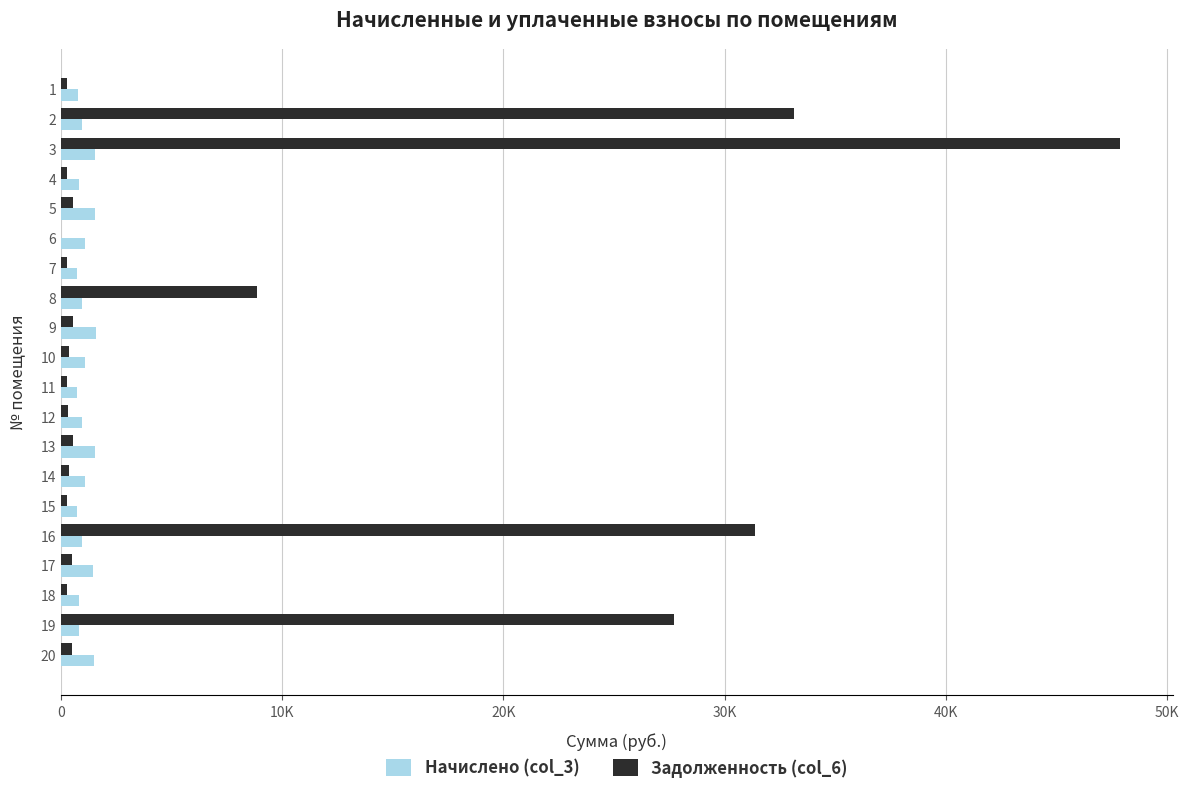

What are all the series names shown in the legend?

Начислено (col_3), Задолженность (col_6)